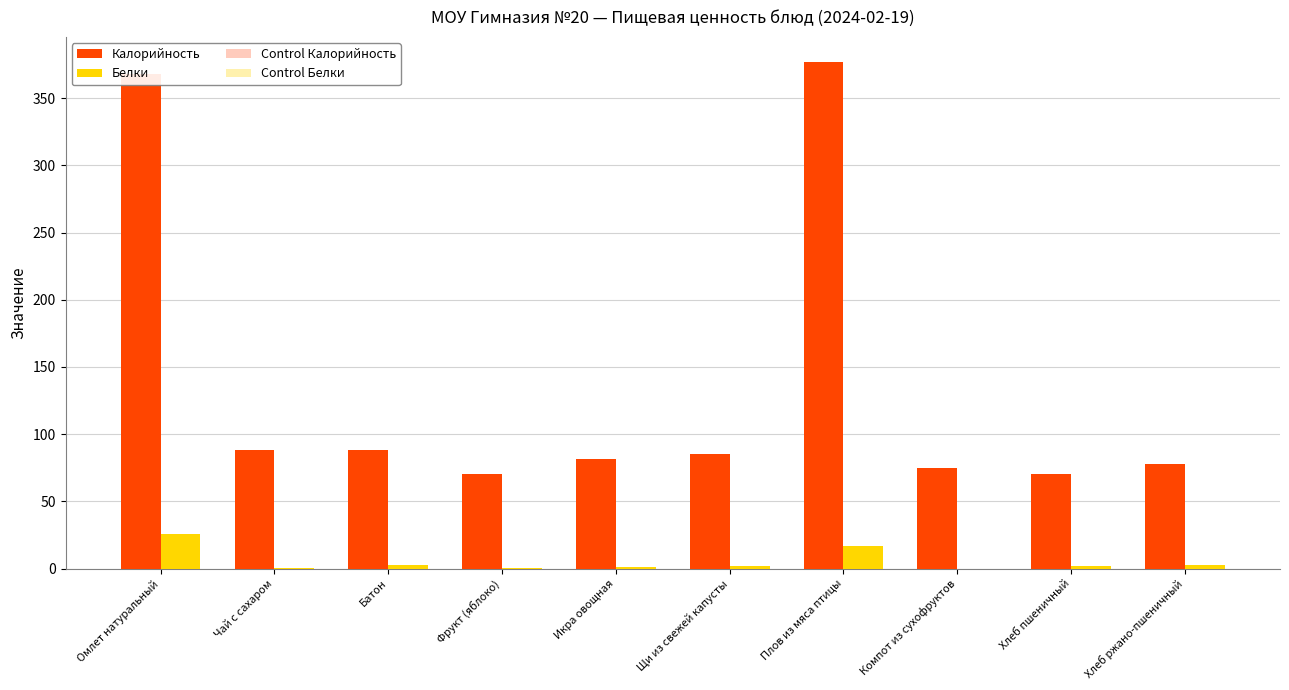

Is the value of Калорийность at Батон greater than the value of Control Белки at Чай с сахаром?

Yes